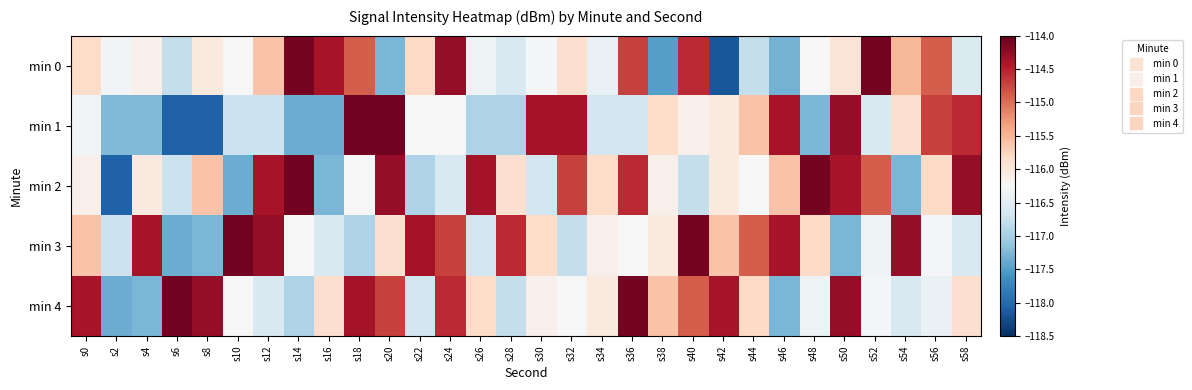

Which label corresponds to the largest value in the chart?

s18